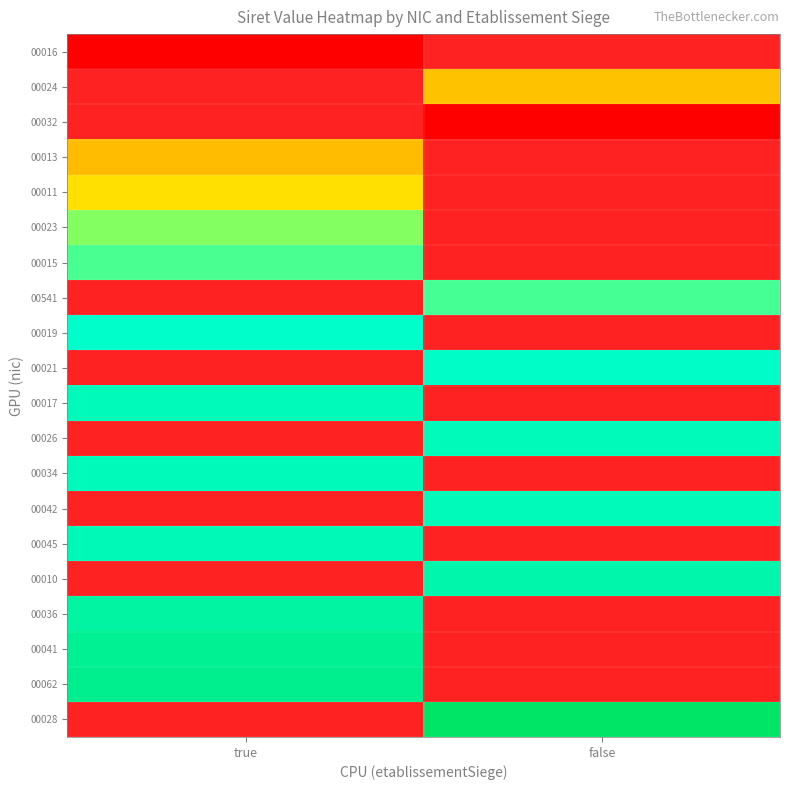

Rank the series by their maximum value, from highest to lowest.

00062, 00028, 00041, 00015, 00541, 00019, 00021, 00017, 00026, 00034, 00042, 00045, 00010, 00036, 00023, 00011, 00016, 00024, 00032, 00013